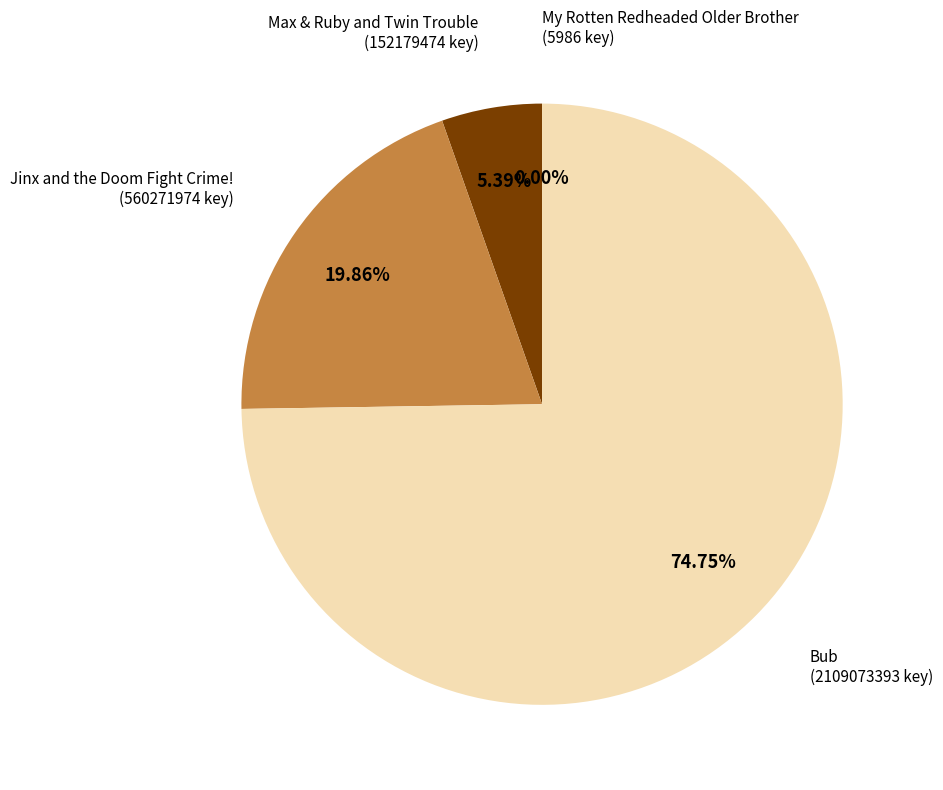

Approximately how many times larger is the value at Max & Ruby and Twin Trouble compared to Jinx and the Doom Fight Crime!?

0.3